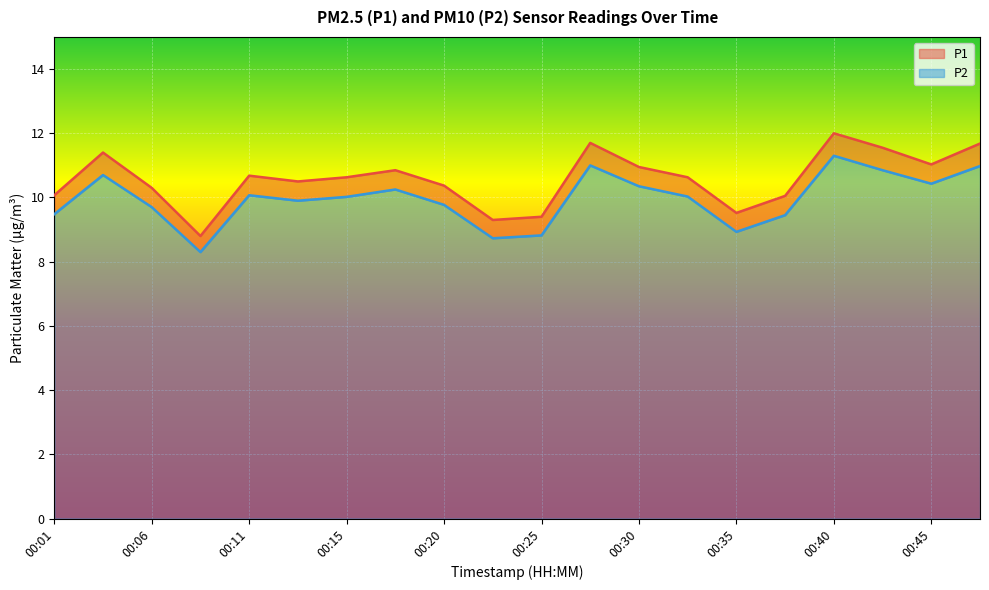

At which category does P1 reach its first local valley?

00:08